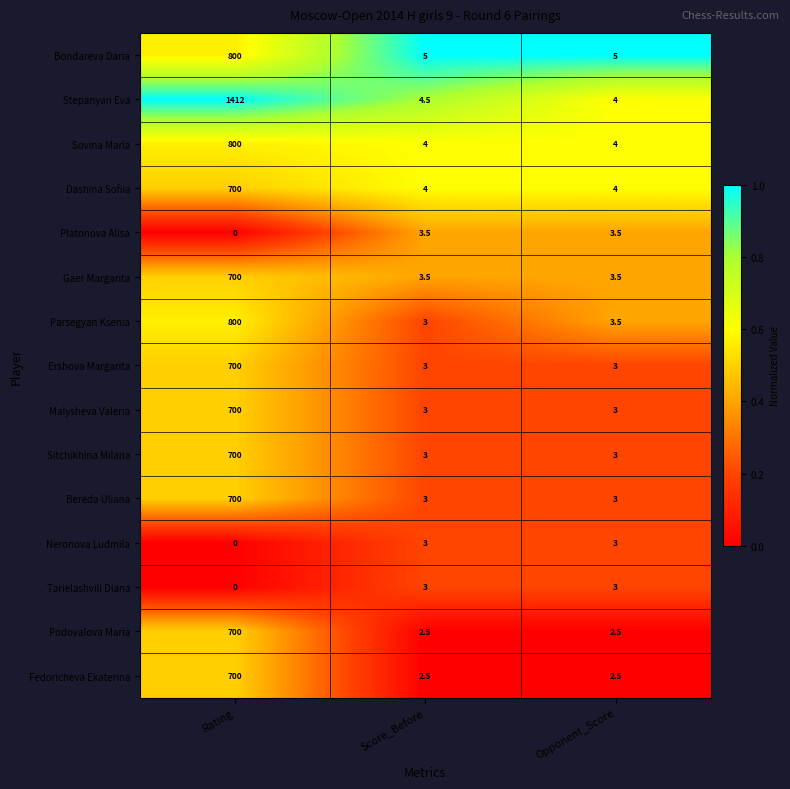

Count the Sovina Maria values in the range 4 to 800.

3